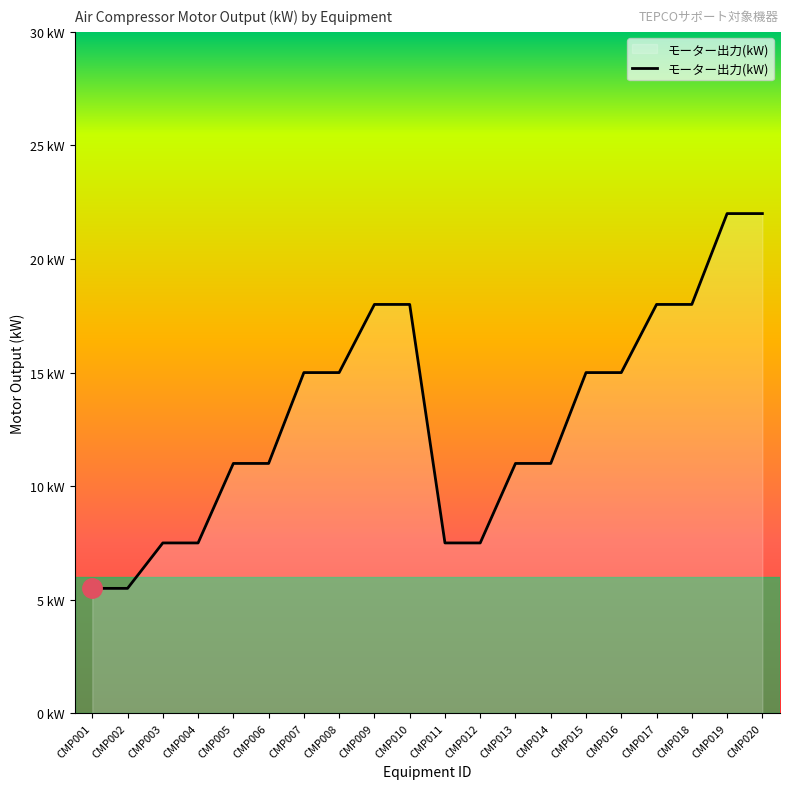

What is the value of the 9th point from the left?

18.0